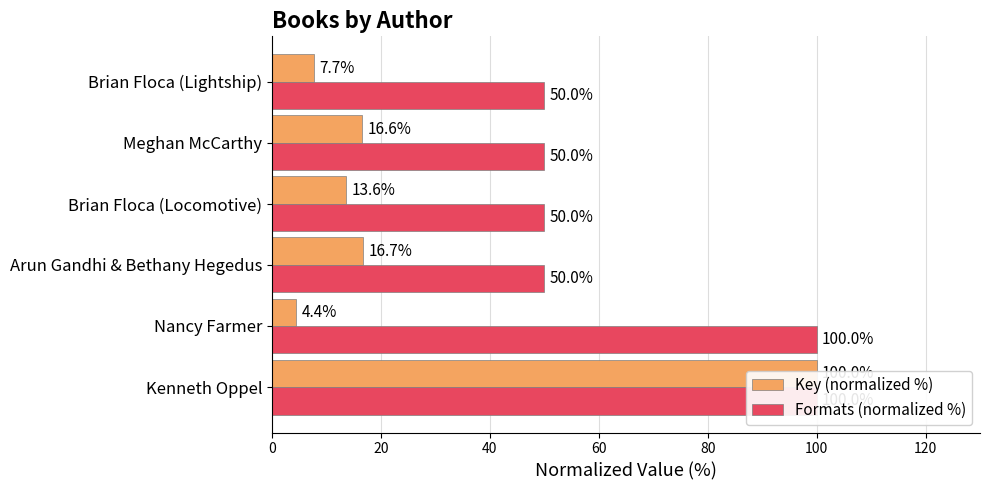

Is the value of Formats (normalized %) at Brian Floca (Locomotive) greater than the value of Key (normalized %) at Kenneth Oppel?

No